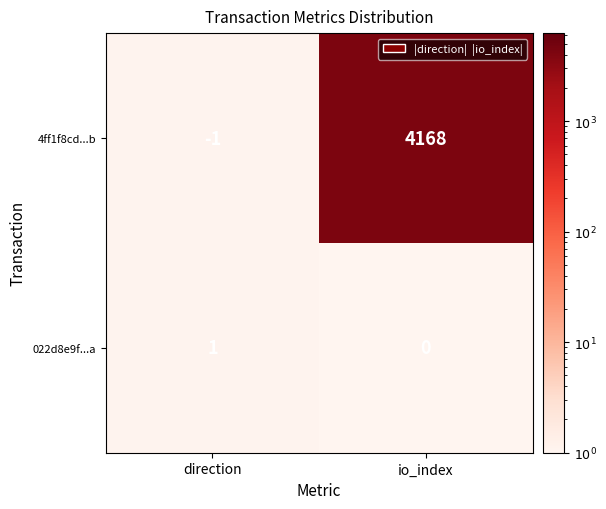

Which series has the largest total across all categories?

4ff1f8cd...b